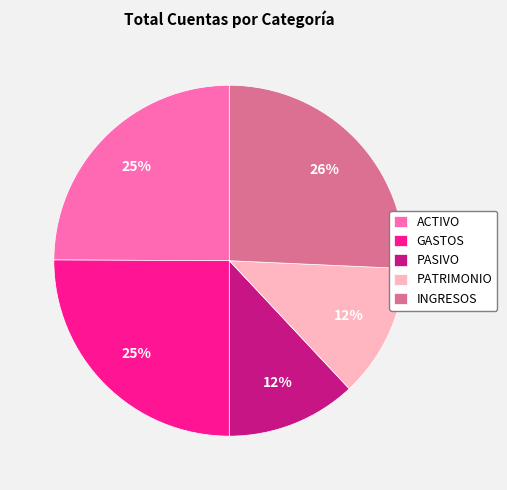

To the nearest percent, what percentage of the pie is ACTIVO?

25%